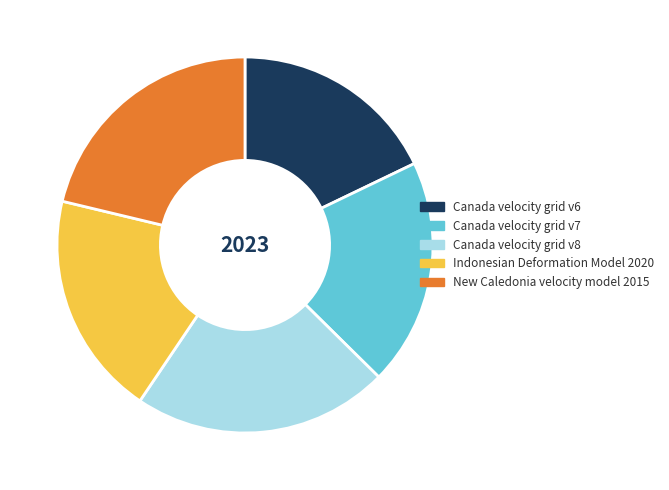

Which slice is the smallest?

Canada velocity grid v6